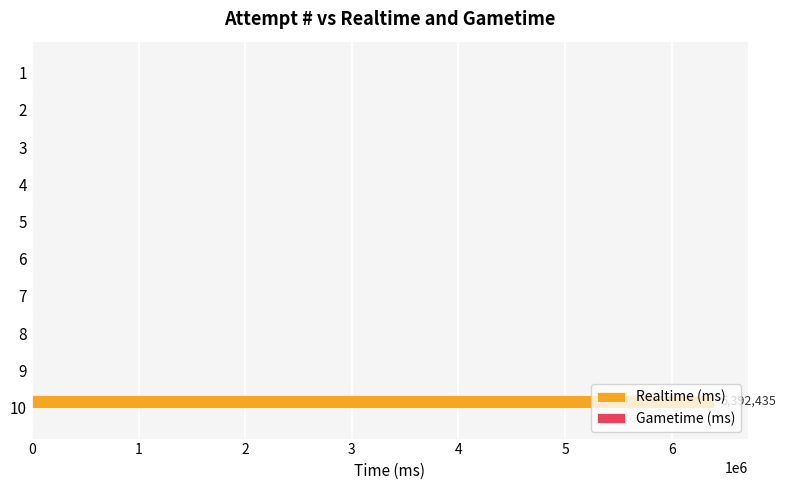

What is the sum of all values?

6392435